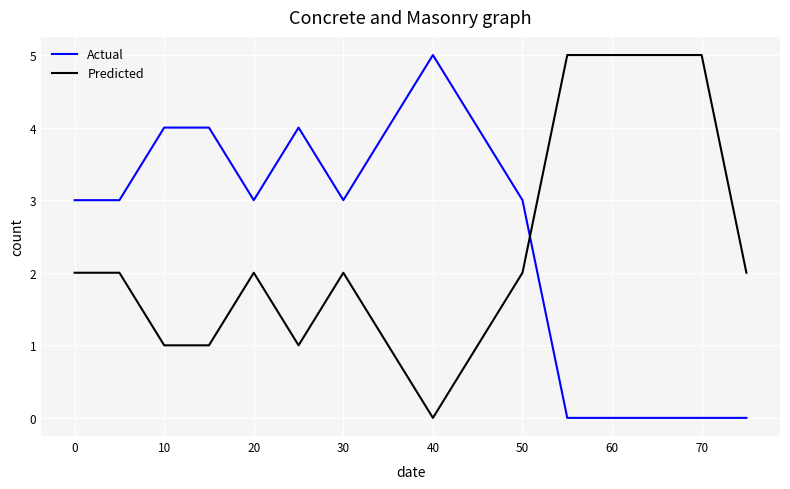

What is the highest value of the Predicted series?

5